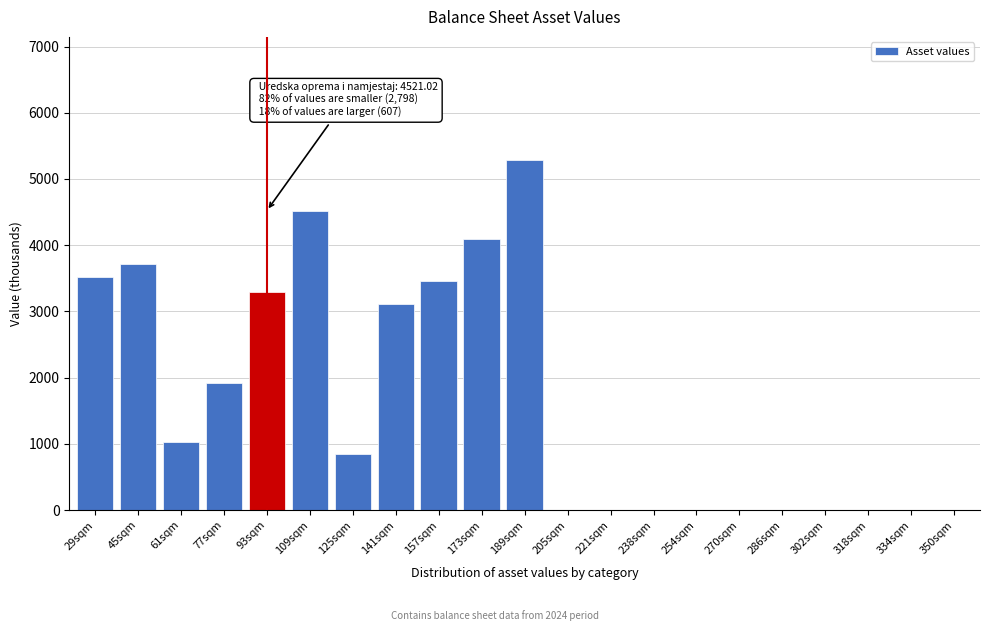

What is the change in value from 173sqm to 254sqm?

-4100.2